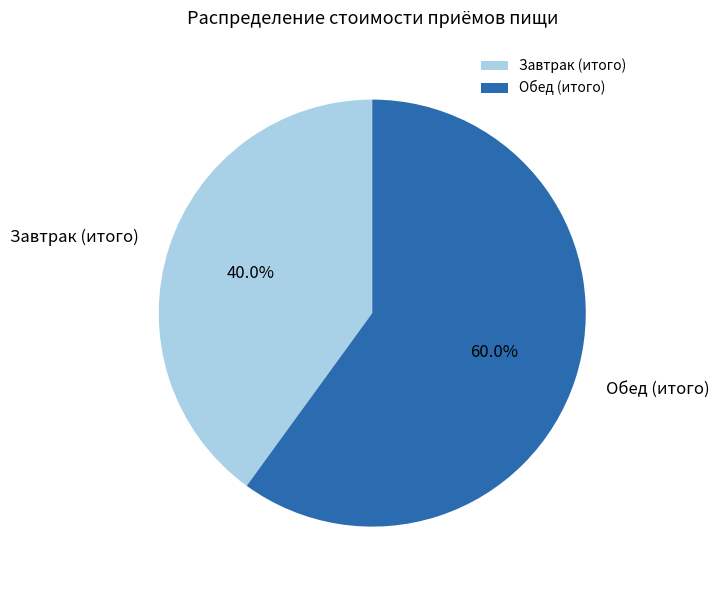

Combined, do Обед (итого) and Завтрак (итого) account for over 50%?

Yes